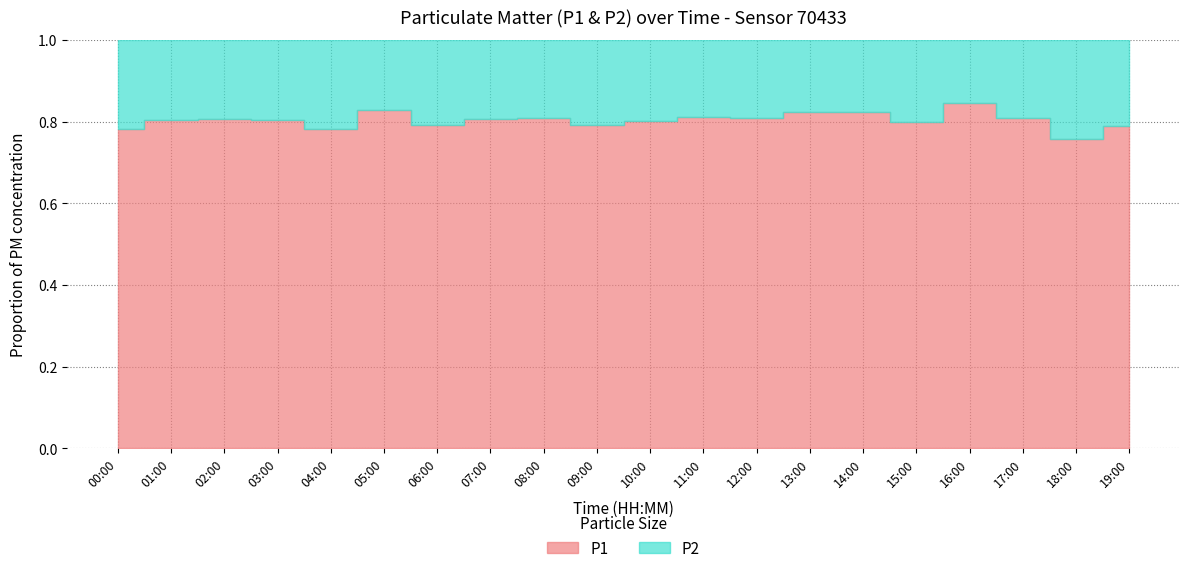

Does the chart have visible grid lines?

Yes